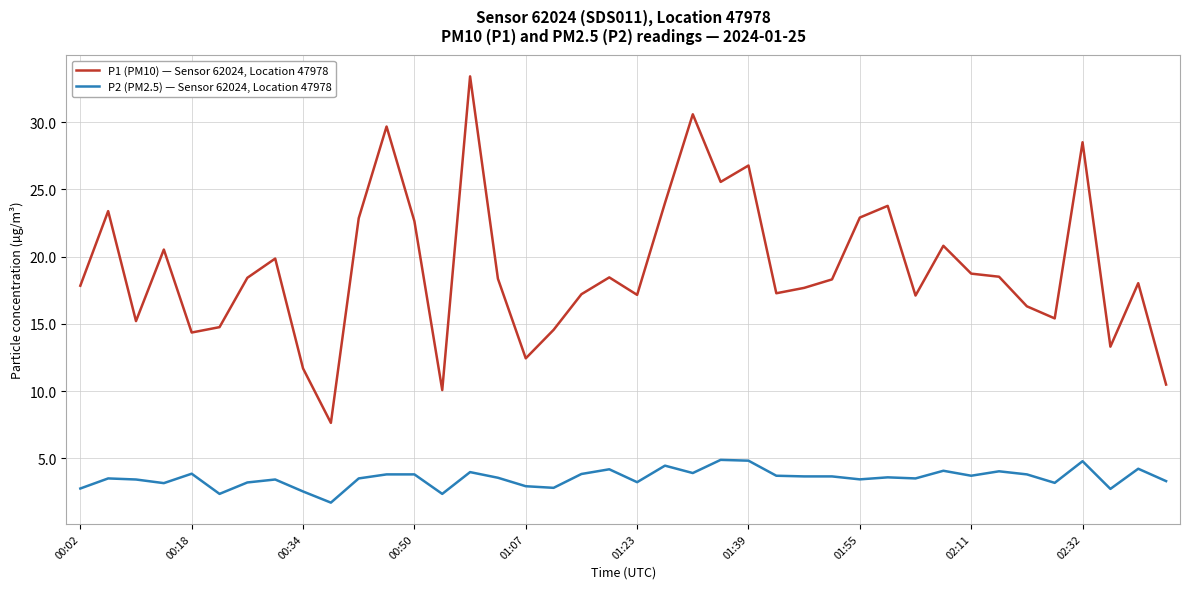

True or false: P2 (PM2.5) — Sensor 62024, Location 47978 and P1 (PM10) — Sensor 62024, Location 47978 cross at least once.

False